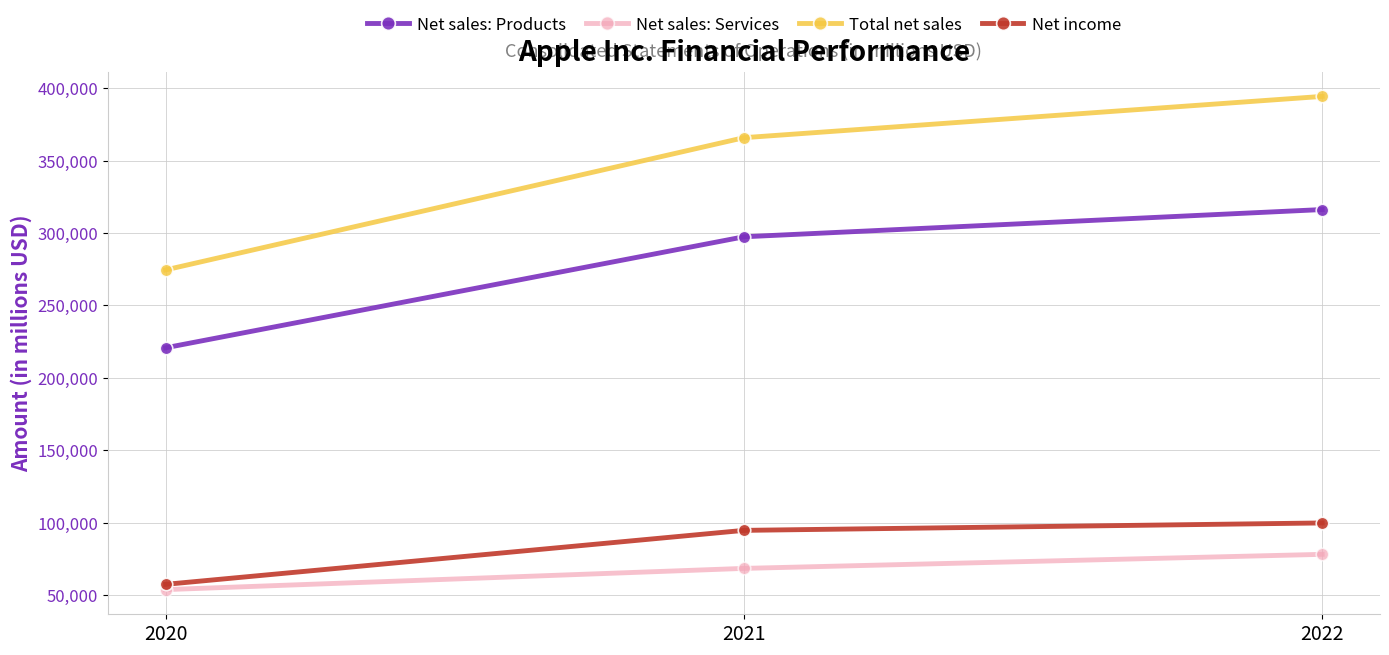

What is the total value across all series at 2022?

888459